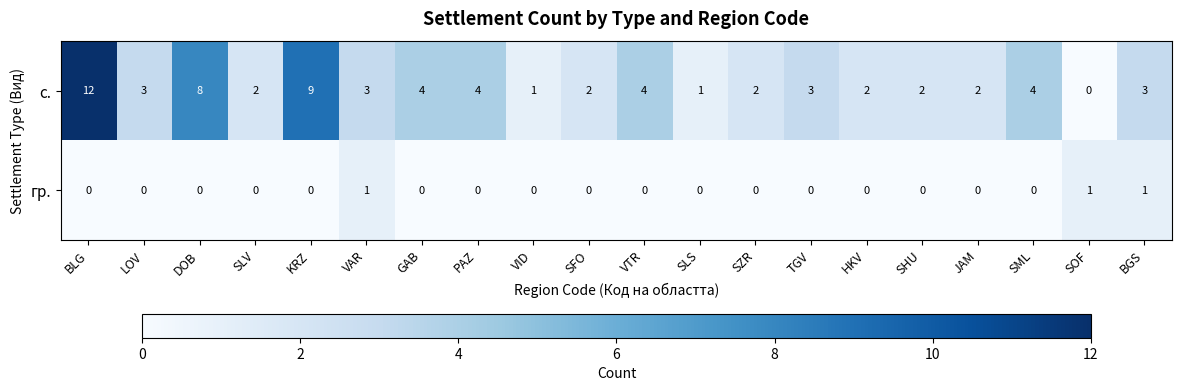

How many positive values does the гр. series have?

3